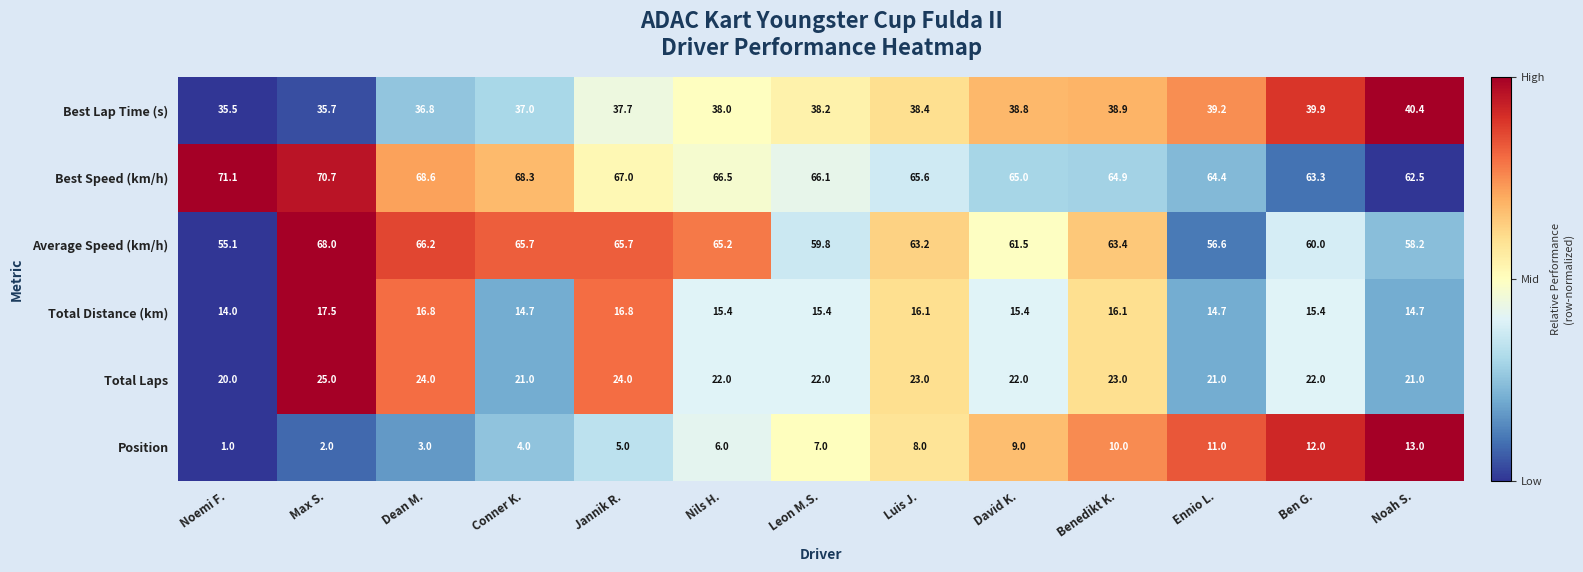

Rank the series by their maximum value, from highest to lowest.

Best Speed (km/h), Average Speed (km/h), Best Lap Time (s), Total Laps, Total Distance (km), Position